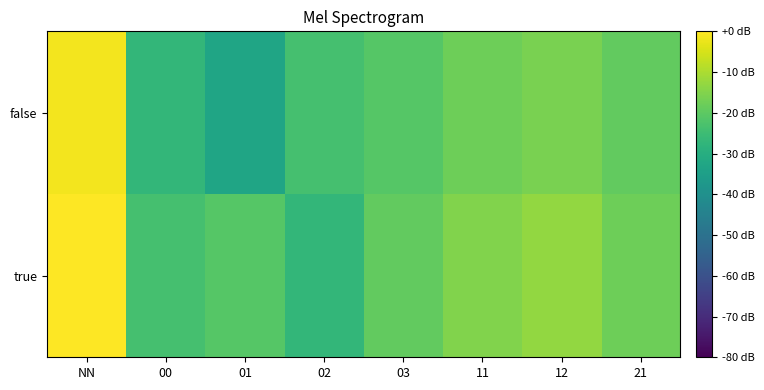

Which label corresponds to the largest value in the chart?

NN